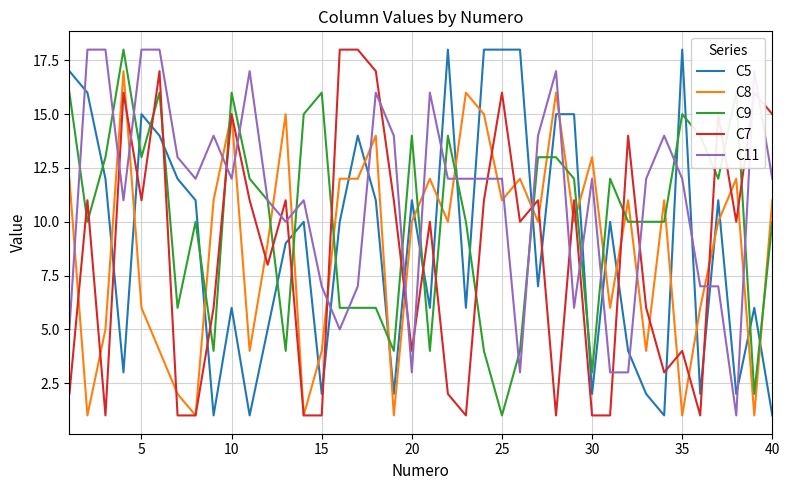

What is the difference between the maximum and minimum values in the C9 series?

17